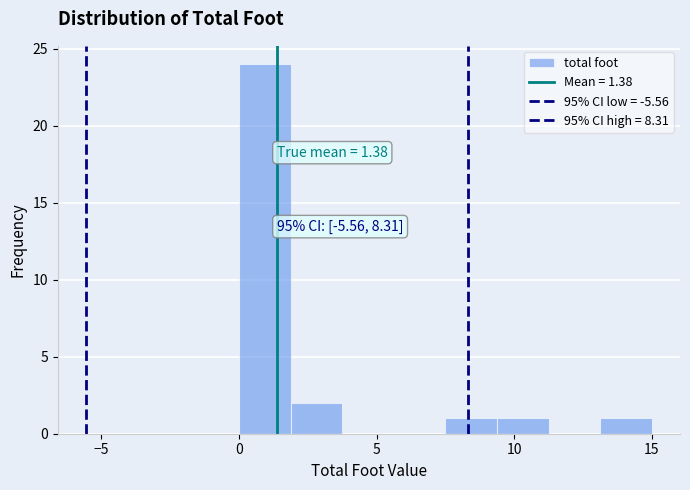

Read against the x-axis, roughly where is the centre of the tallest bar?

1.0